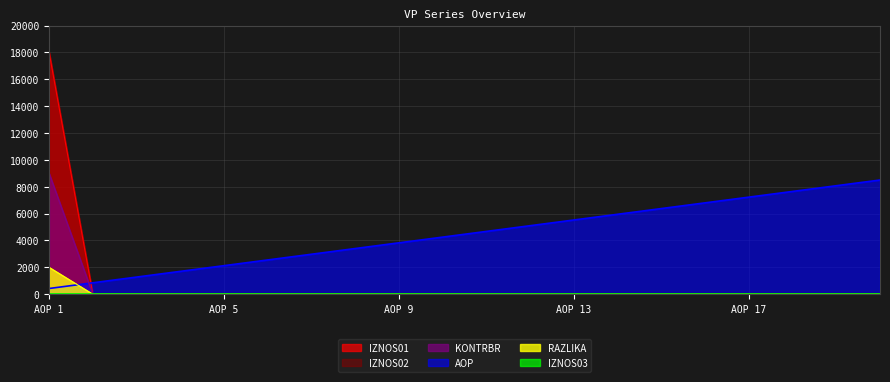

What is the sum of all KONTRBR values?

9000